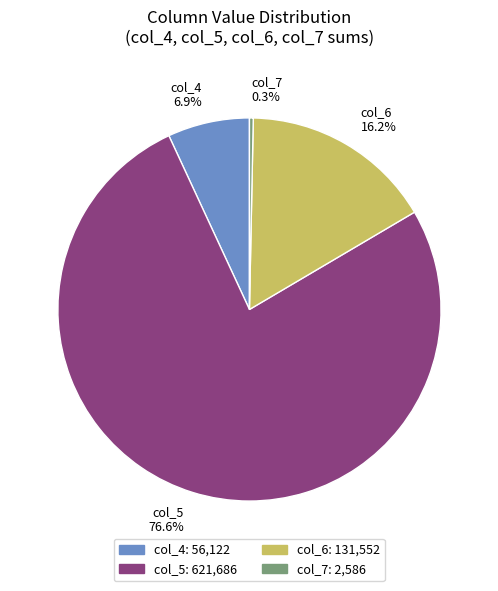

What is the largest slice in the pie chart?

col_5